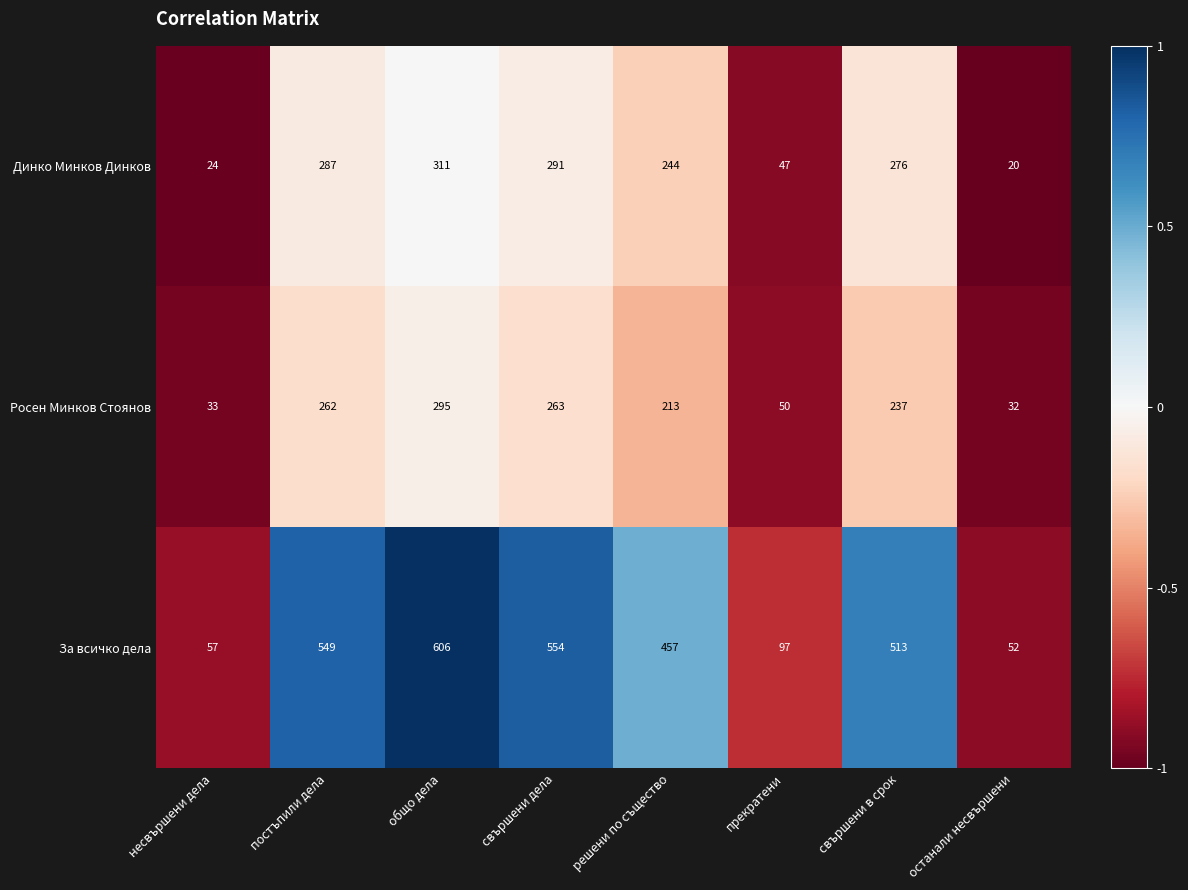

Is it true that За всичко дела equals 513 at свършени в срок?

True